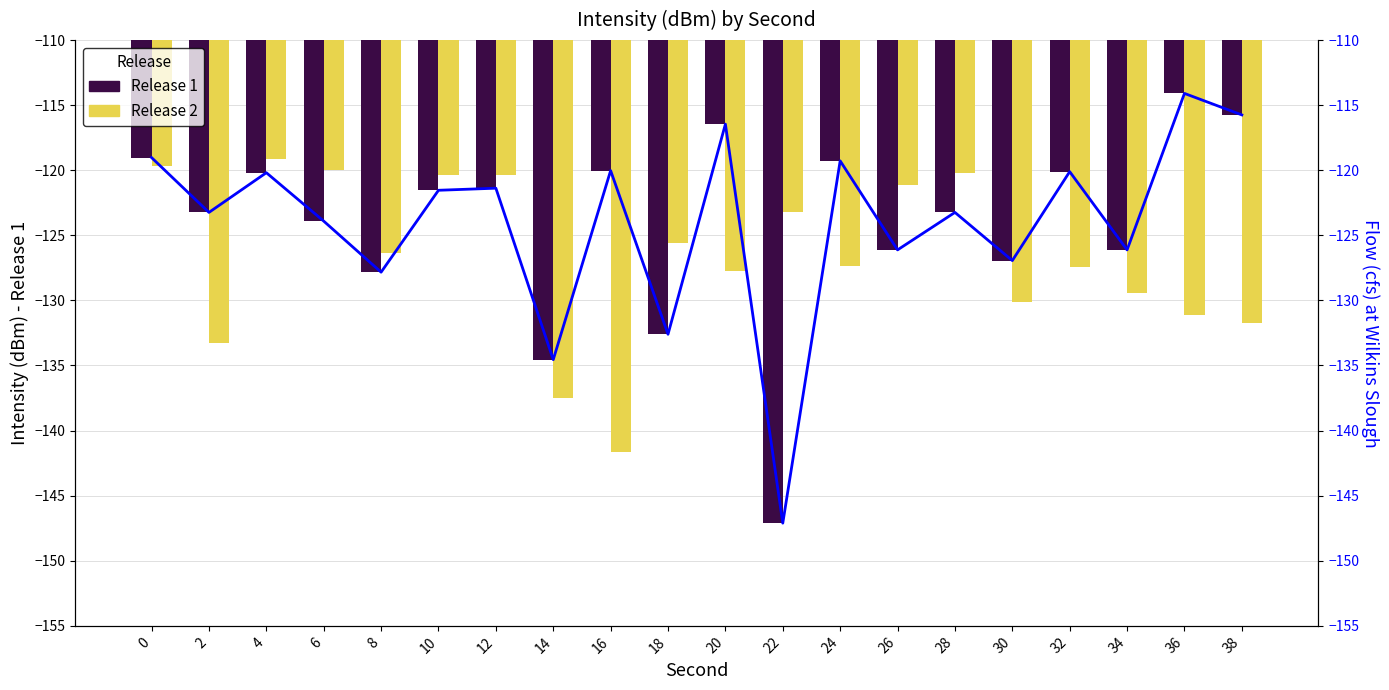

At which label is Release 2 closest to -130?

30